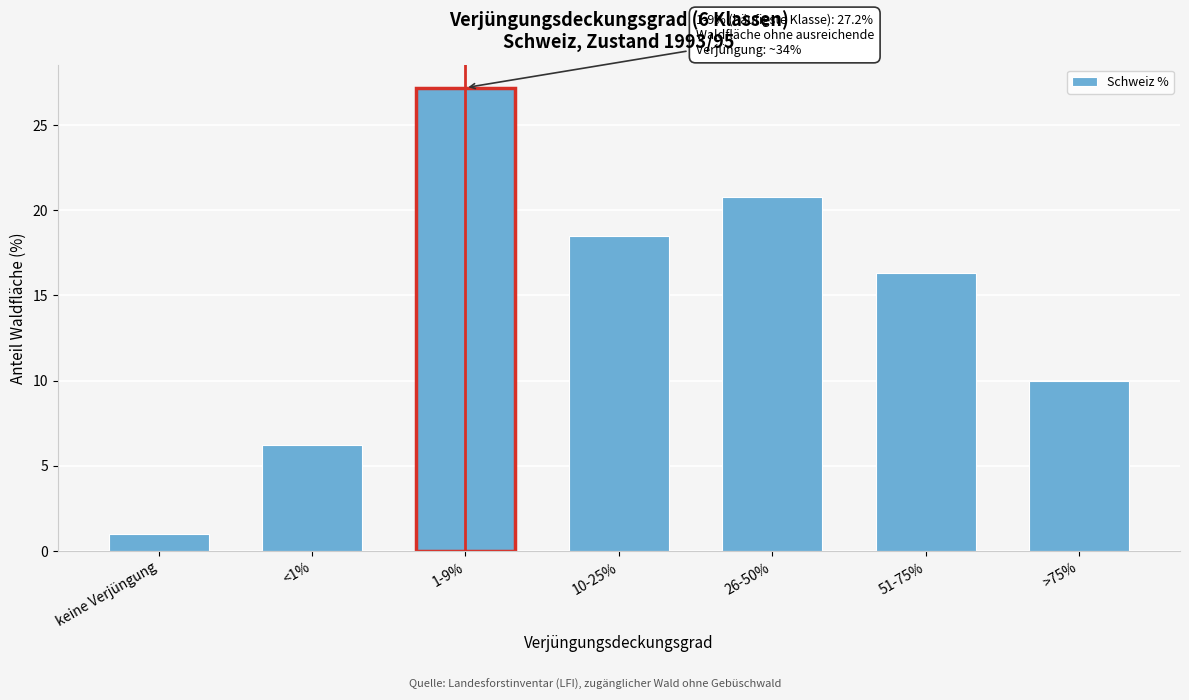

Reading right to left, what are all the values shown in this chart?

10.0	16.3	20.8	18.5	27.2	6.2	1.0